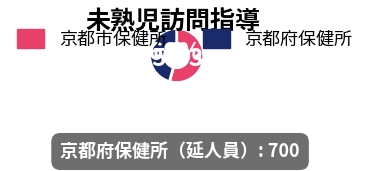

What percentage is the 京都府保健所 slice, to the nearest percent?

46%